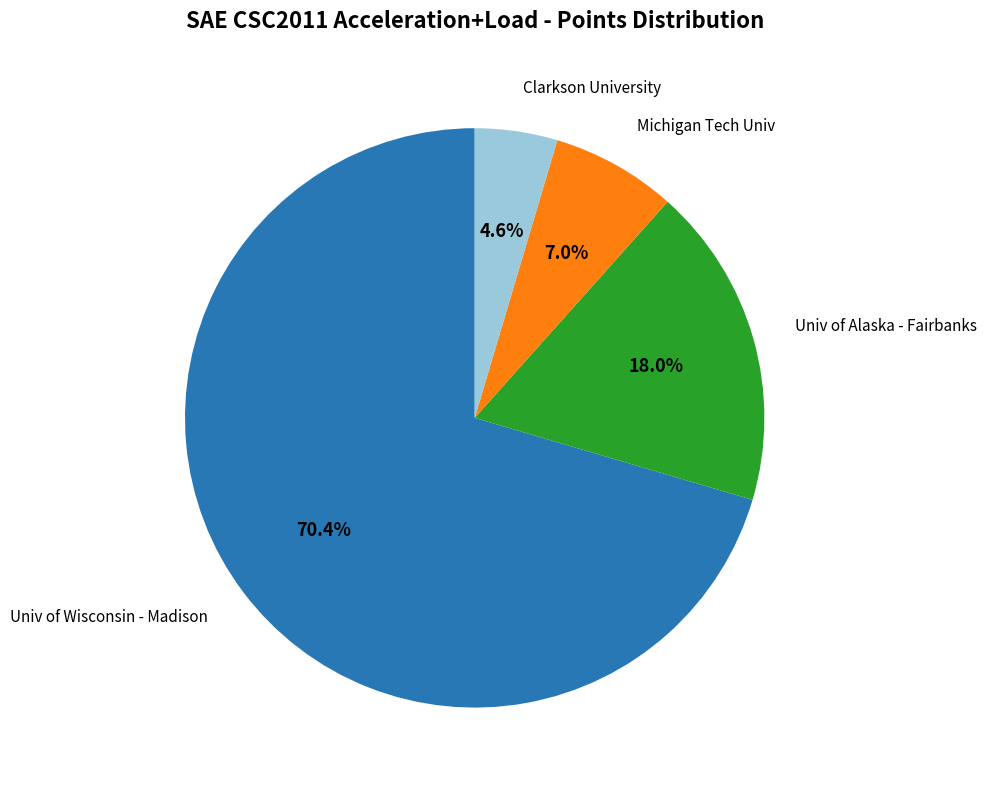

Is there a majority slice in this chart?

Yes